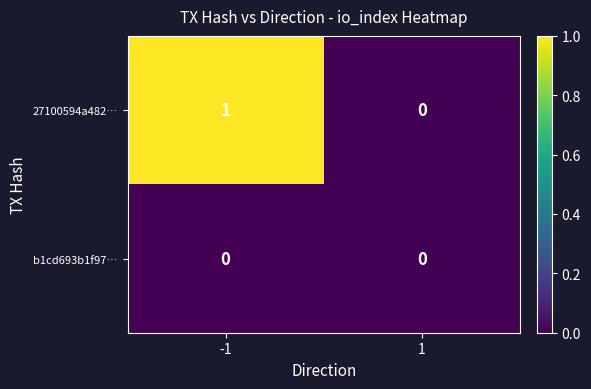

The value of 27100594a482… at 1 is -1. True or false?

False